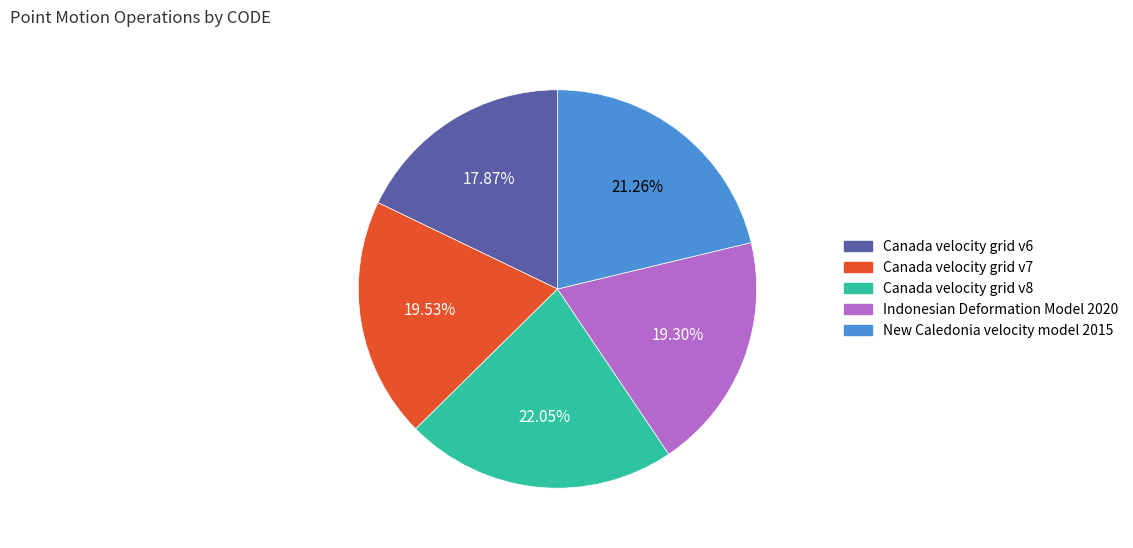

Is there any slice that represents more than half of the pie?

No